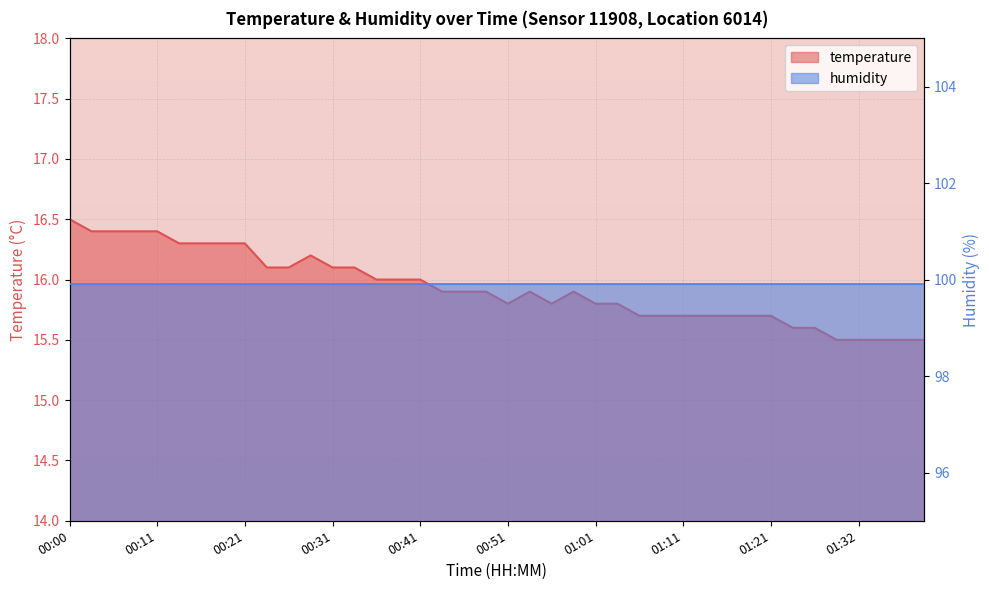

Reading left to right, extract all data points from this chart.

16.5	16.4	16.4	16.4	16.4	16.3	16.3	16.3	16.3	16.1	16.1	16.2	16.1	16.1	16.0	16.0	16.0	15.9	15.9	15.9	15.8	15.9	15.8	15.9	15.8	15.8	15.7	15.7	15.7	15.7	15.7	15.7	15.7	15.6	15.6	15.5	15.5	15.5	15.5	15.5